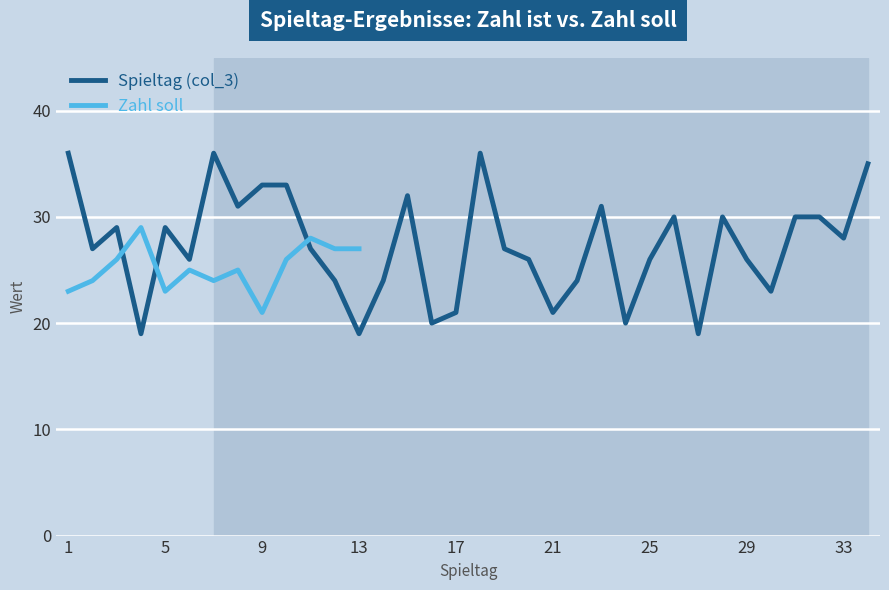

What is the maximum value for Spieltag (col_3)?

36